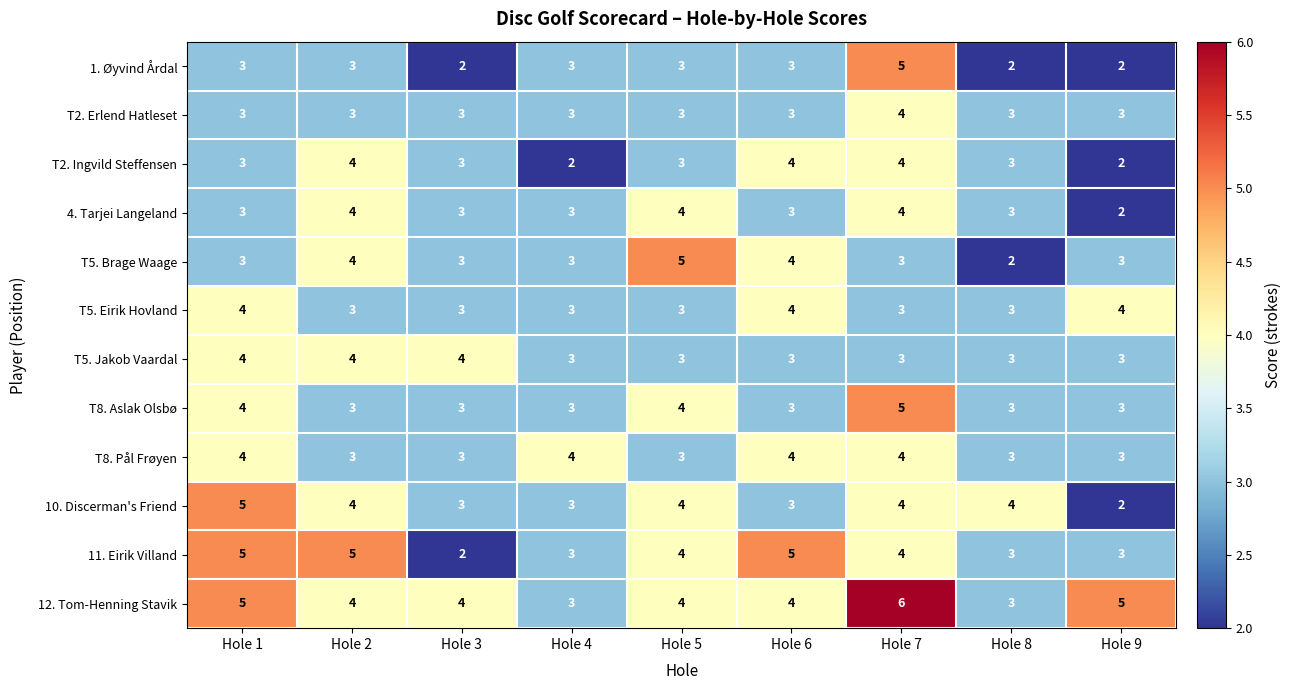

How many distinct data groups are displayed?

12